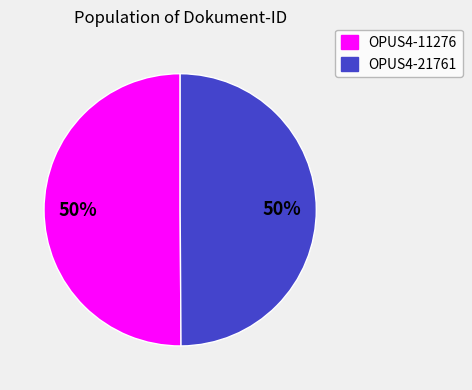

To the nearest percent, what is the average slice percentage?

50%